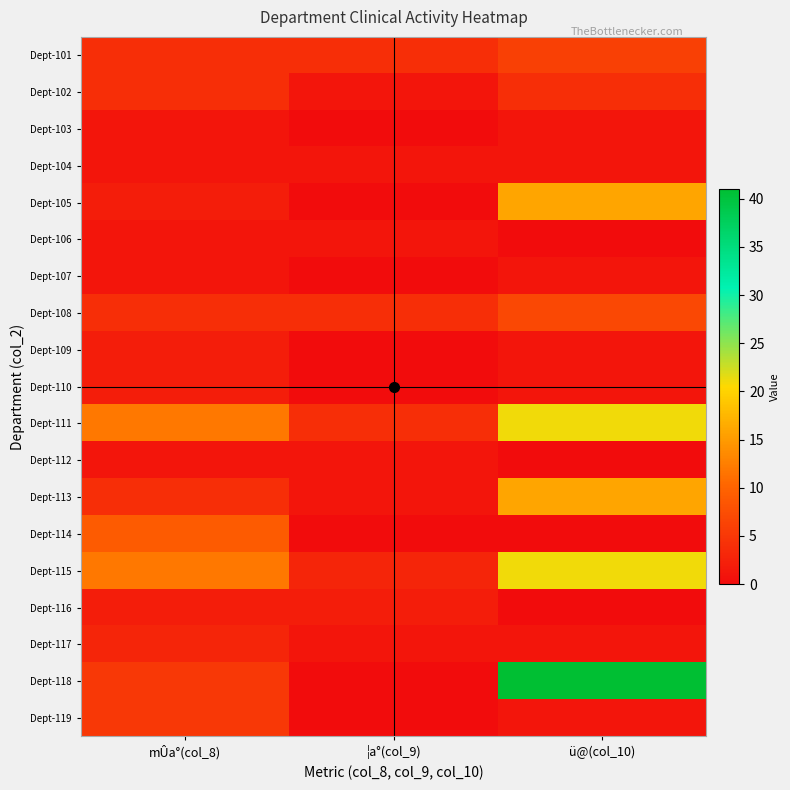

Which series has the largest total across all categories?

Dept-118